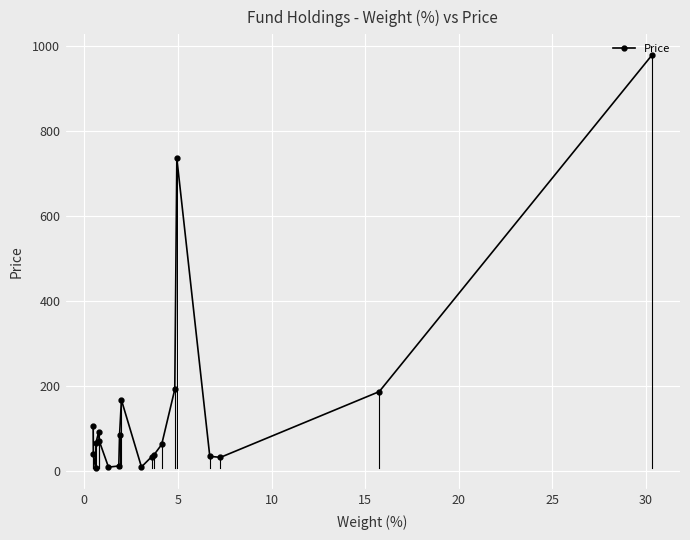

What is the value of the 18th point from the left?

32.8